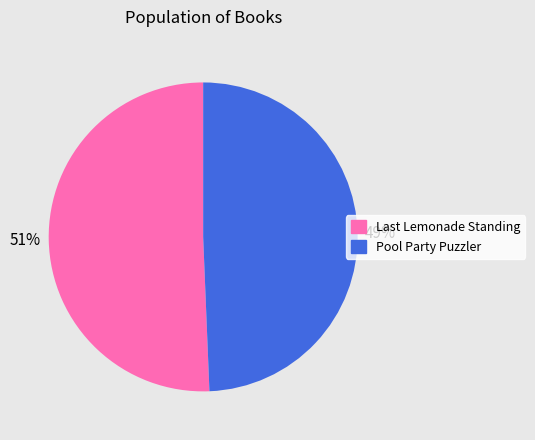

Which slice is the smallest?

Pool Party Puzzler